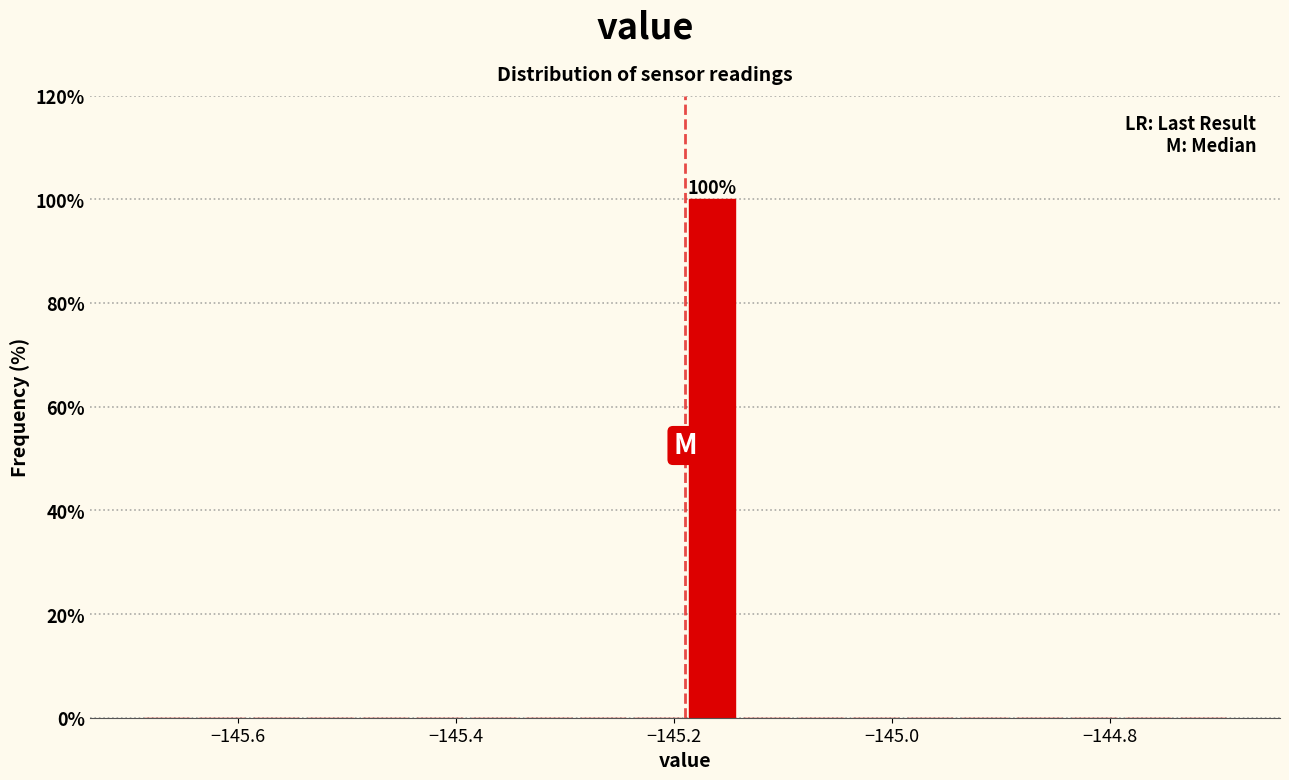

Read against the x-axis, roughly where is the centre of the tallest bar?

-145.16